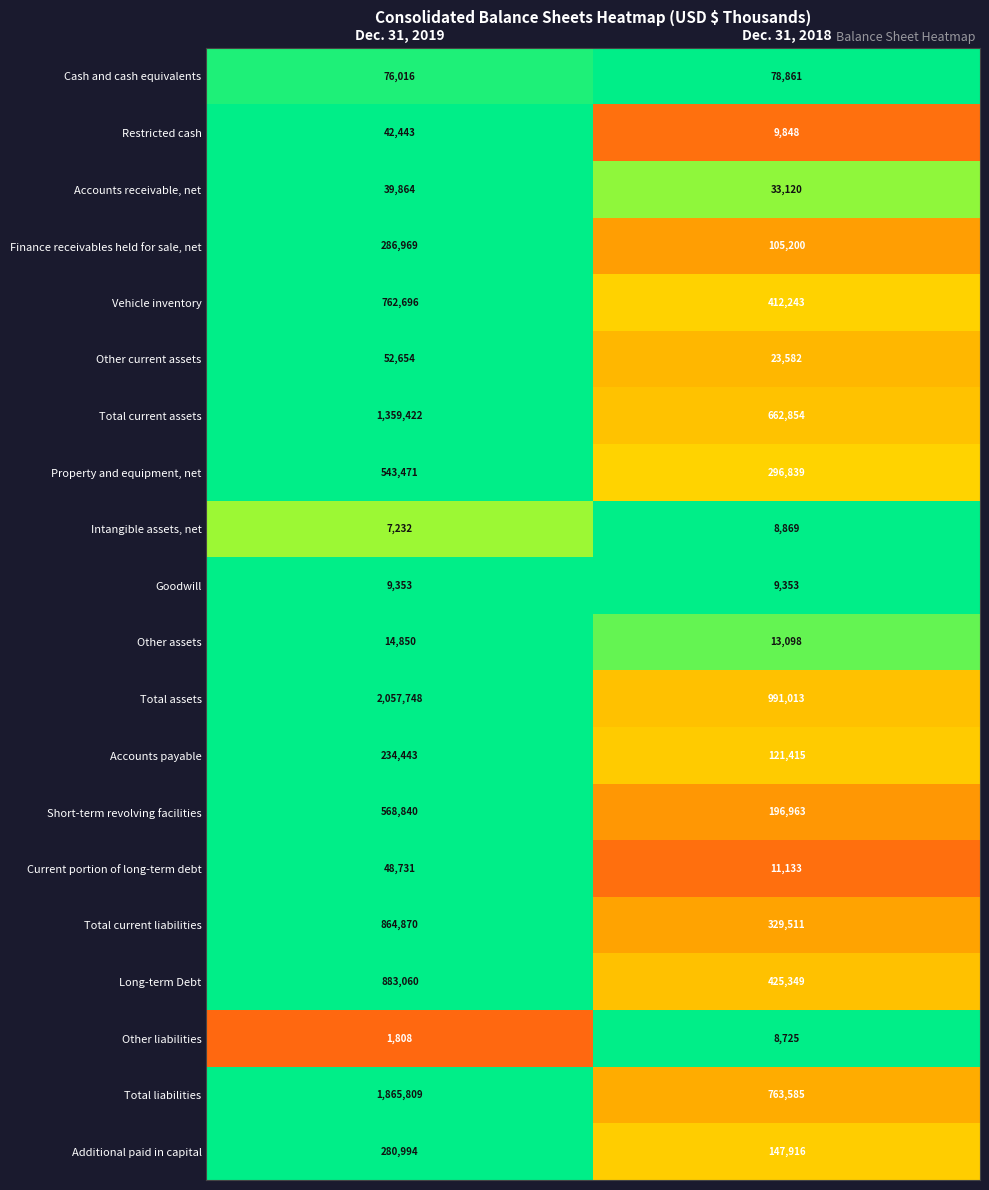

What is the maximum value shown in the chart?

2057748